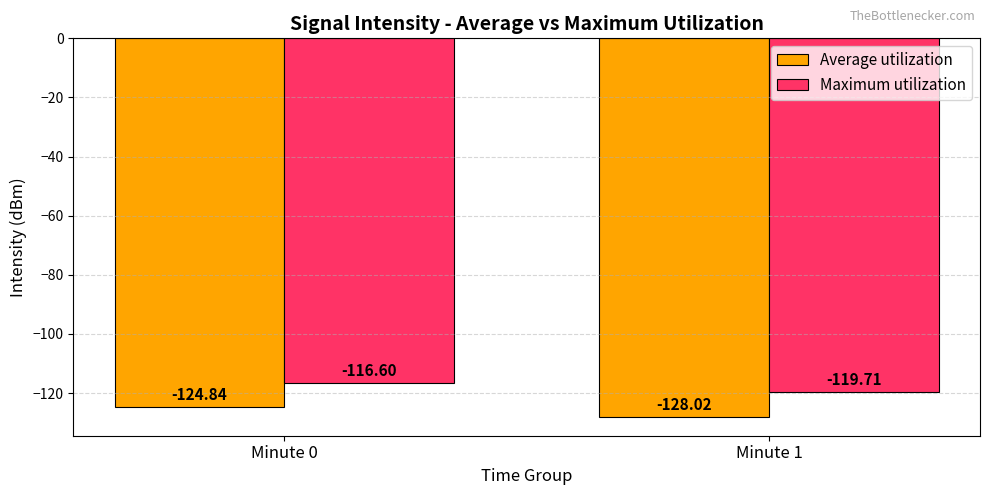

The value of Maximum utilization at Minute 0 is -116.6. True or false?

True